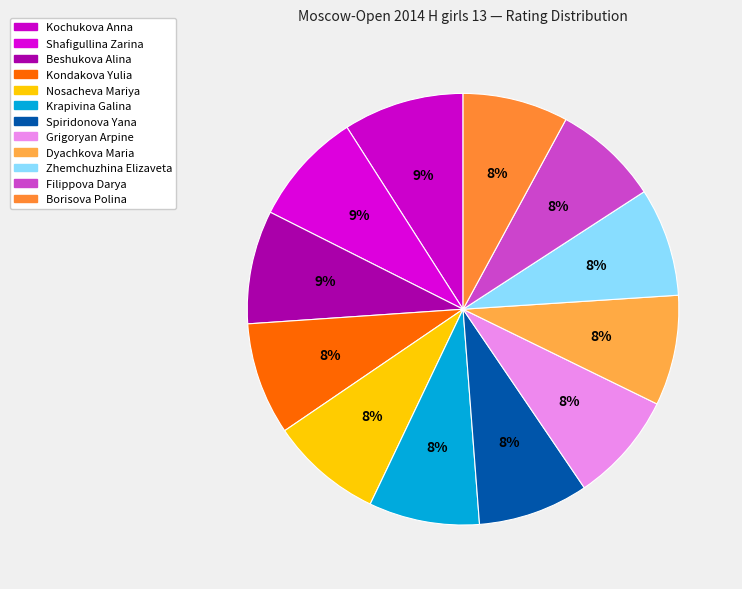

True or false: Krapivina Galina accounts for 2% of the total.

False